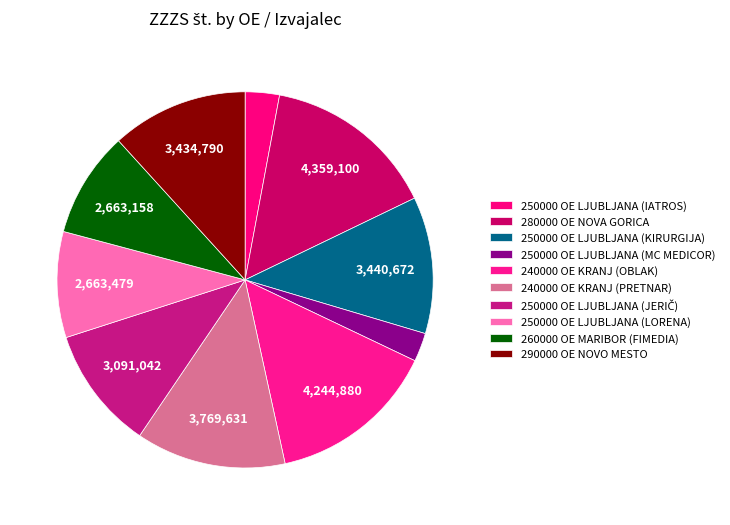

To the nearest percent, what portion does 240000 OE KRANJ (OBLAK) represent?

15%